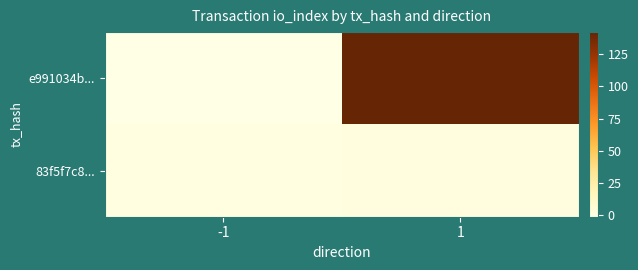

At 1, list the series in order from largest to smallest.

e991034b..., 83f5f7c8...